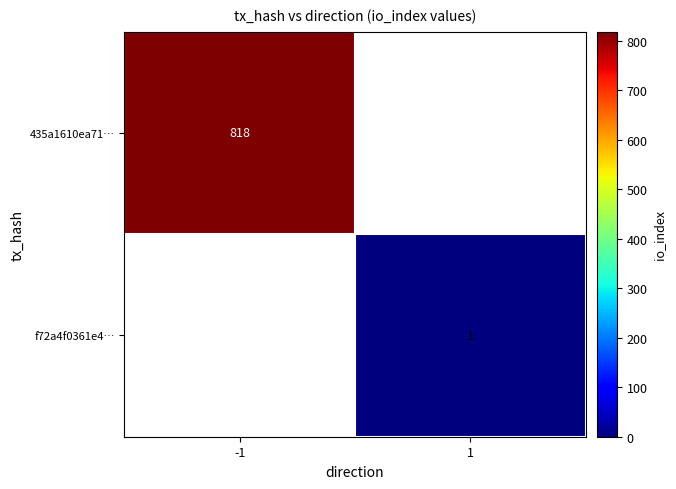

The f72a4f0361e4… series shows 0 at 1. True or false?

False